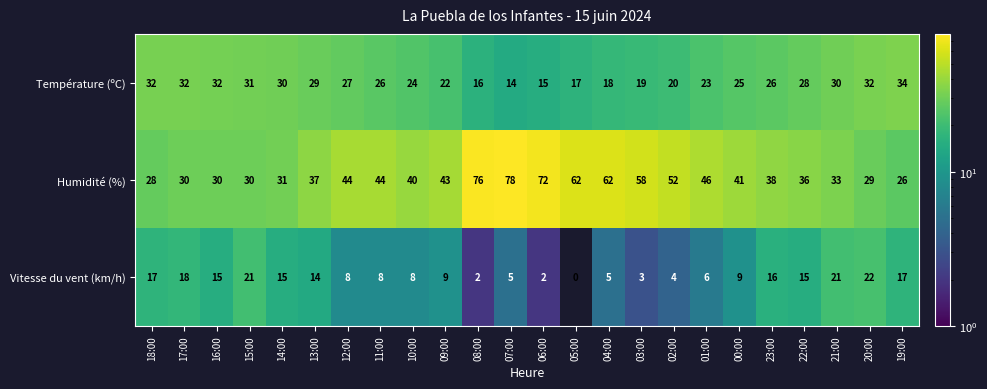

Which series has the largest total across all categories?

Humidité (%)